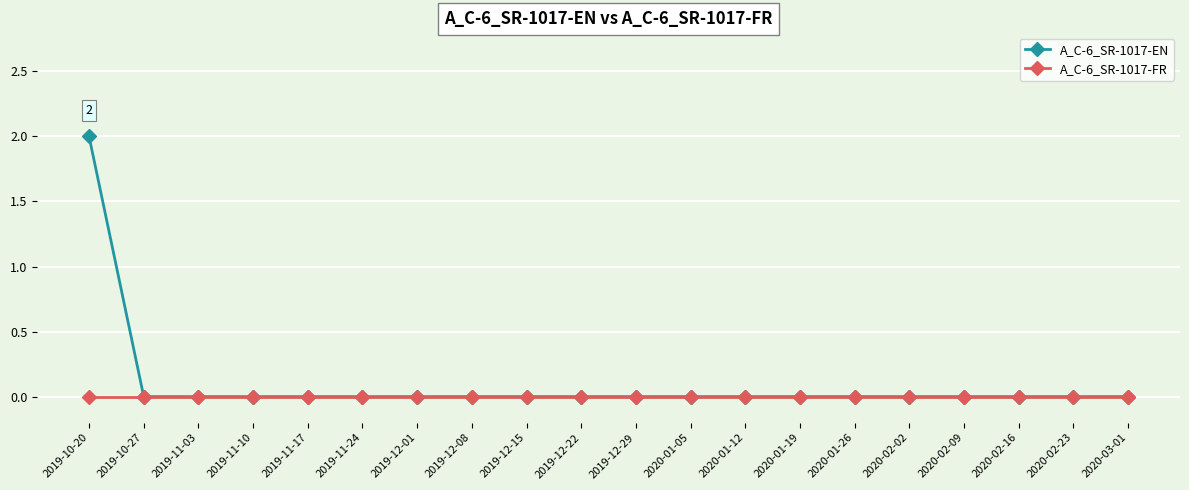

True or false: A_C-6_SR-1017-EN has a value of 0 at 2019-12-15.

True